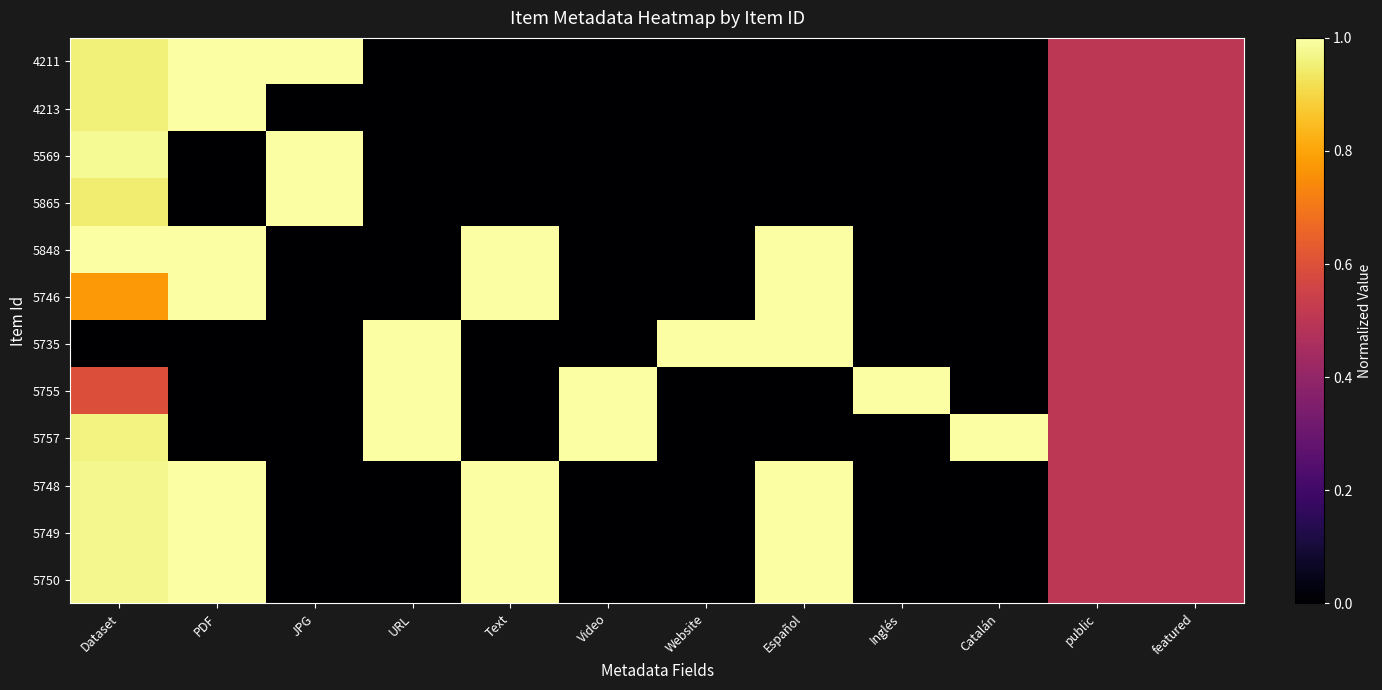

At which category is the sum across all series the highest?

Dataset